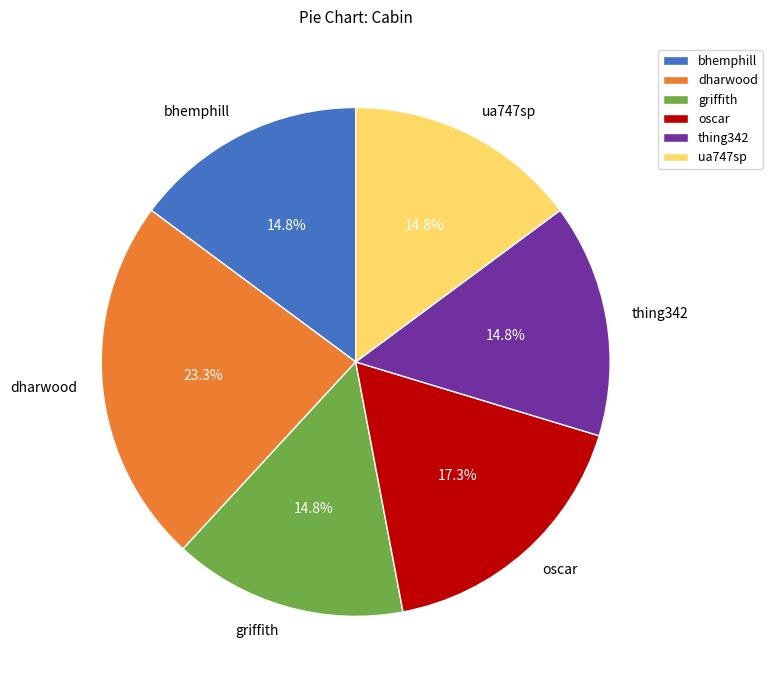

Does ua747sp represent more than half of the total?

No